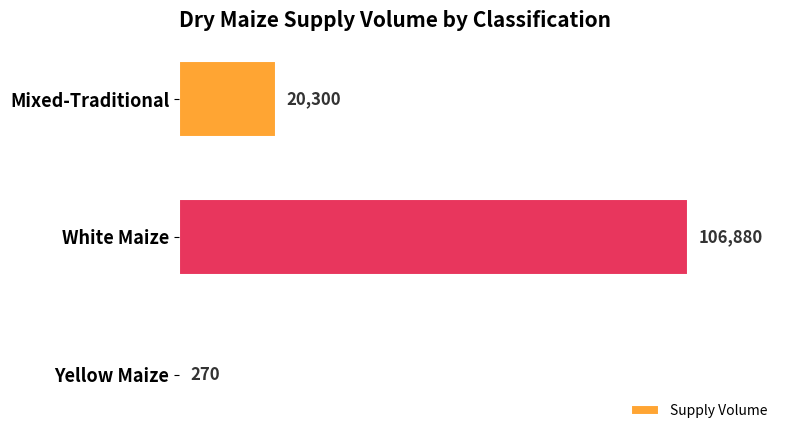

Count the number of data series in this chart.

1